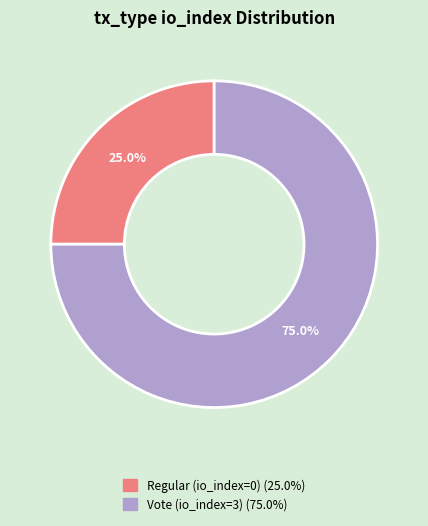

What is the smallest slice in the pie chart?

Regular (io_index=0)